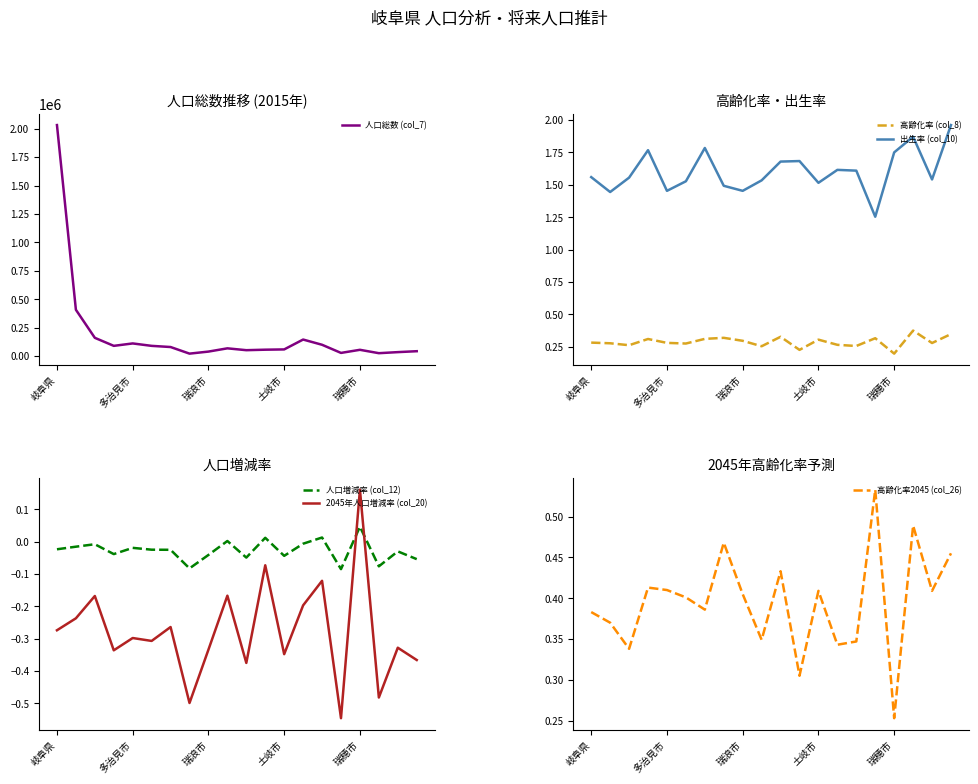

True or false: 出生率 (col_10) and 高齢化率 (col_8) cross at least once.

False